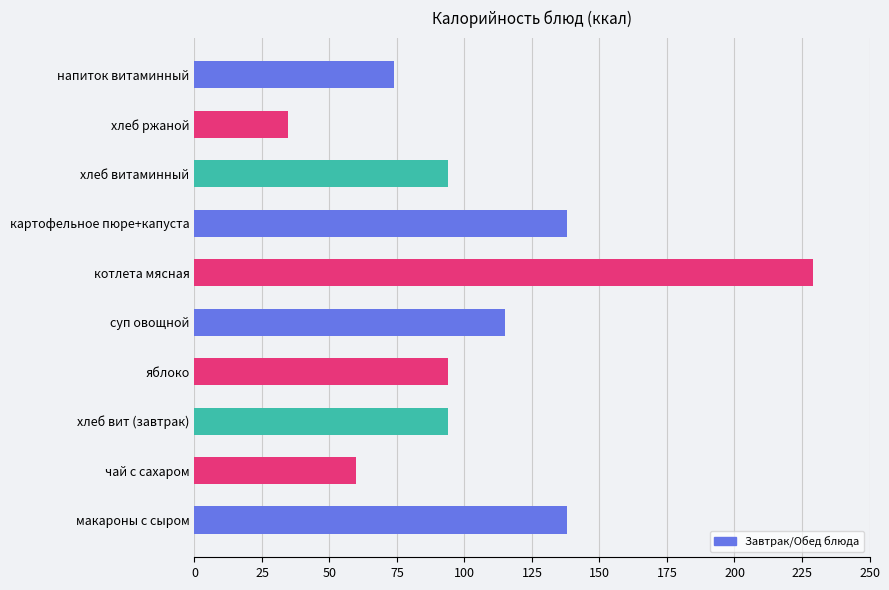

Are the bars horizontal?

Yes